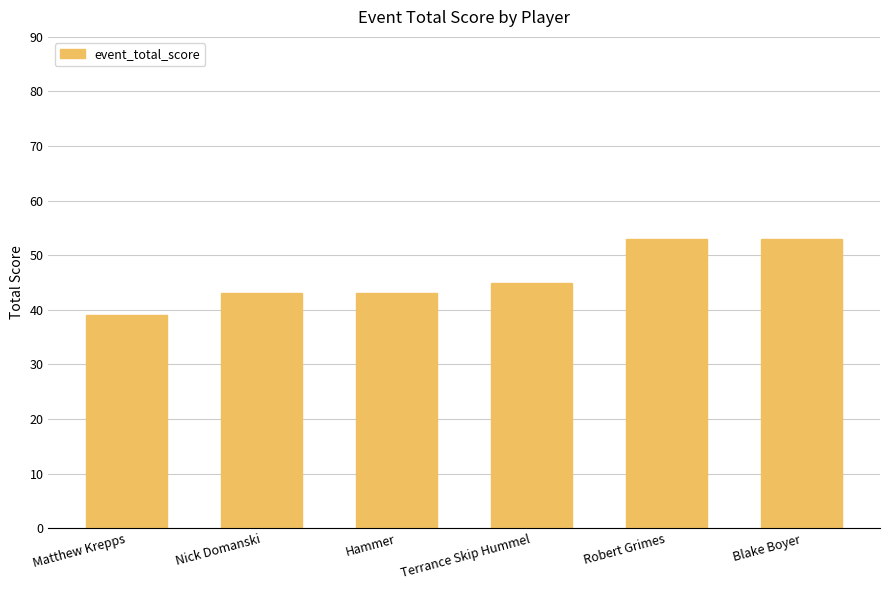

Which label corresponds to the smallest value in the chart?

Matthew Krepps